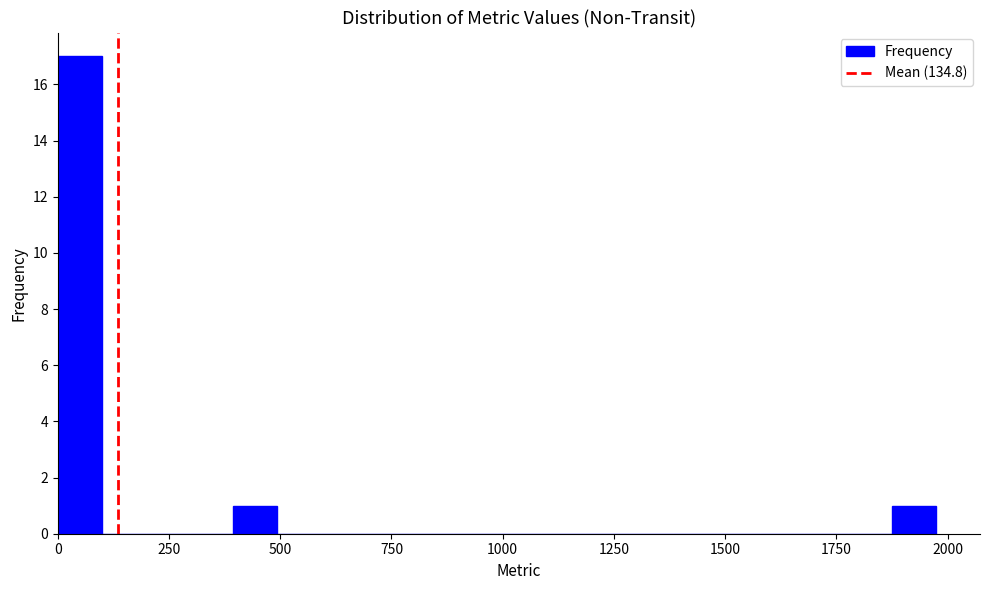

Around what value on the x-axis is the tallest bar? Give the approximate position of its centre, as read against the axis.

50